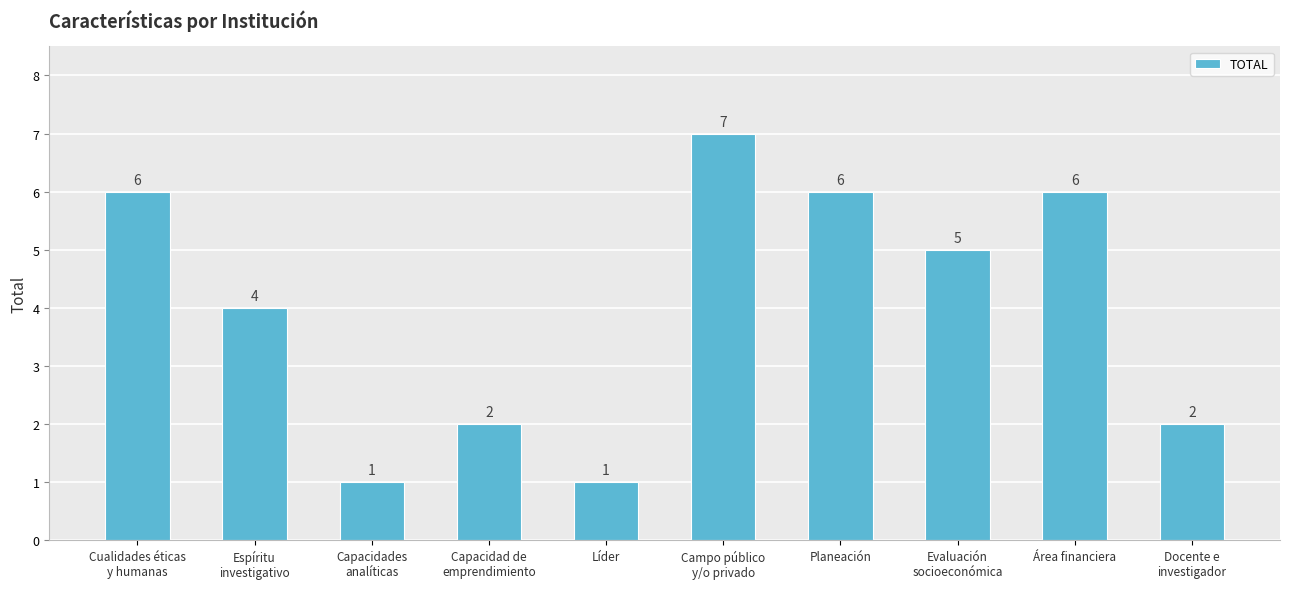

What is the average value?

4